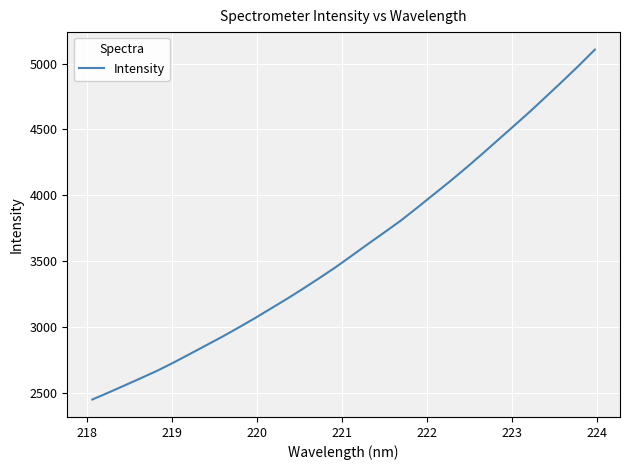

What is the difference between the maximum and minimum values?

2656.5